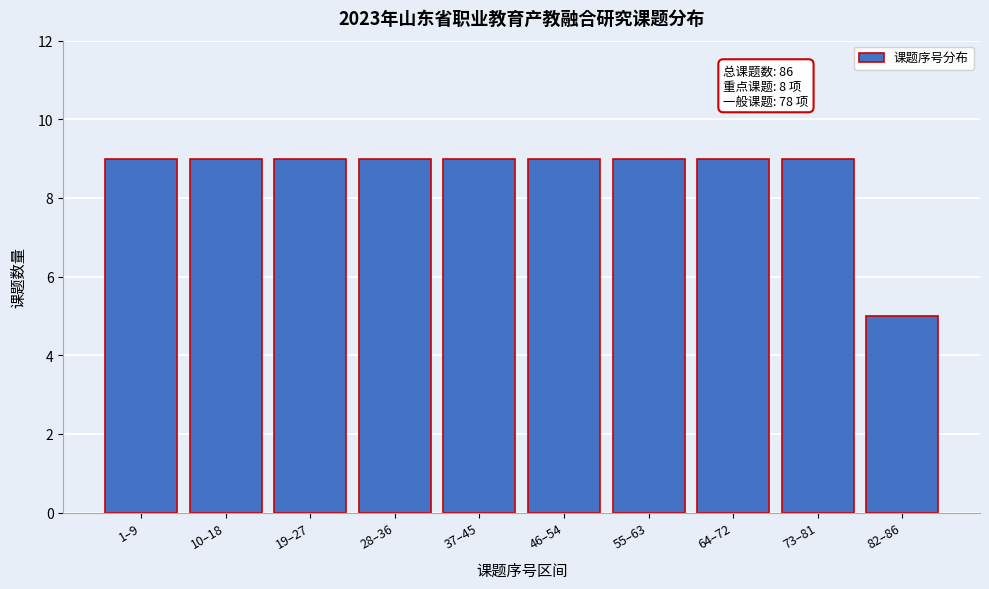

Reading left to right, extract all data points from this chart.

9	9	9	9	9	9	9	9	9	5